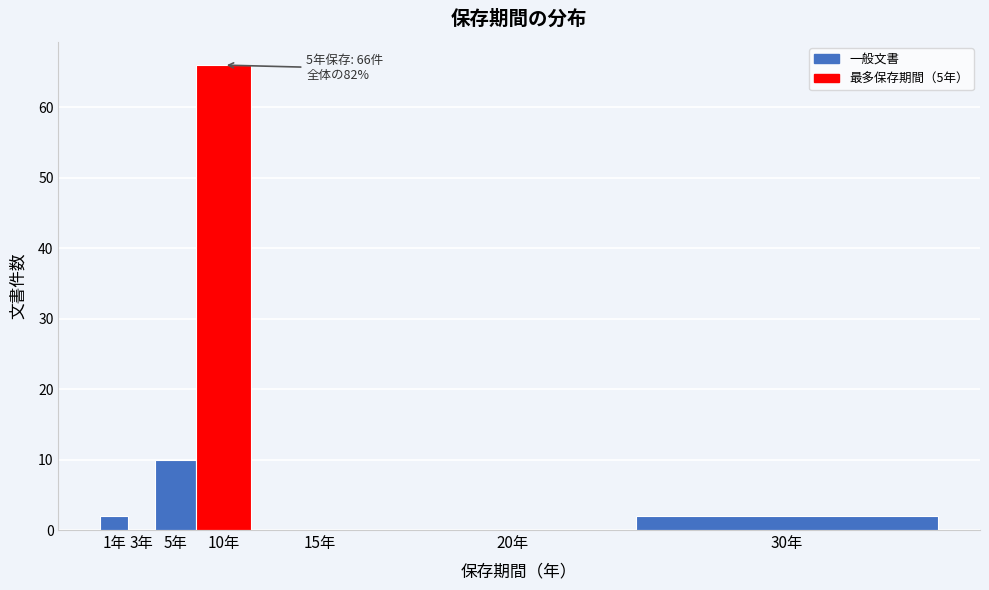

Reading right to left, transcribe all the data shown in this chart.

30年=2	20年=0	15年=0	10年=66	5年=10	3年=0	1年=2